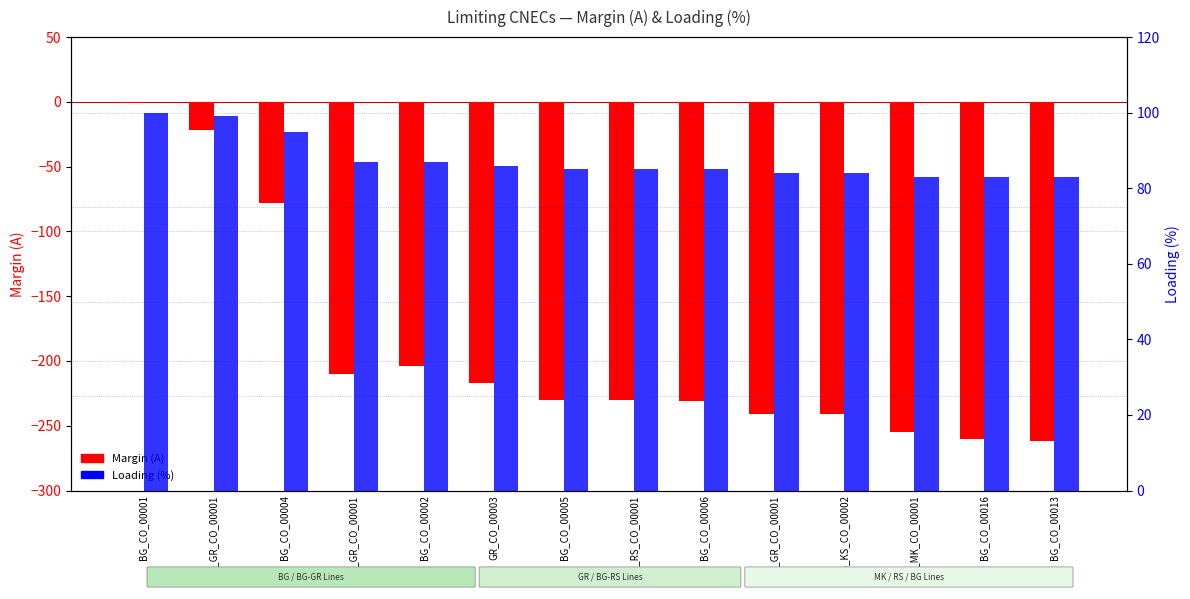

What is the label of the 8th bar from the left?

BG_RS_CO_00001